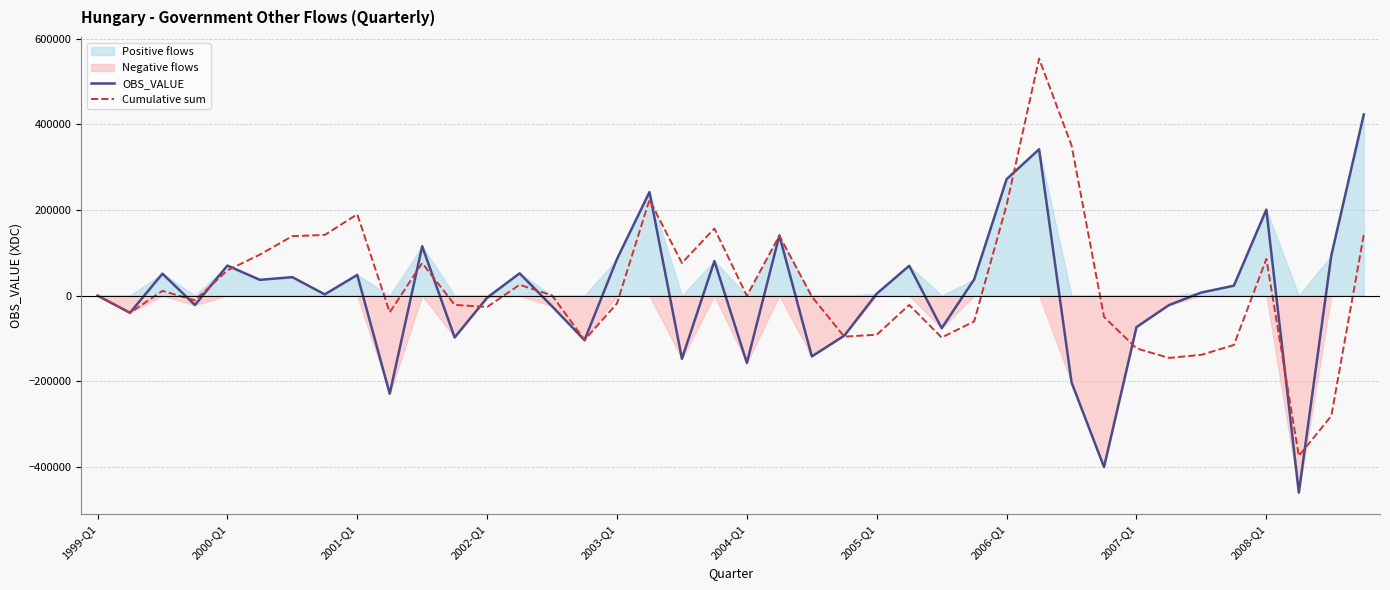

How many data points in OBS_VALUE are less than 7168?

20